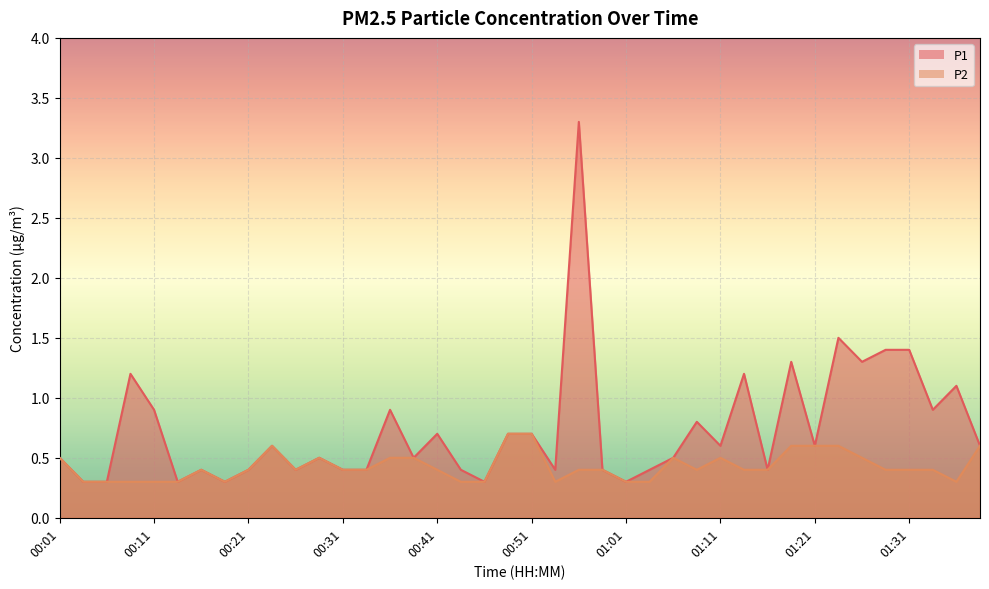

How many lines are shown in the chart?

2